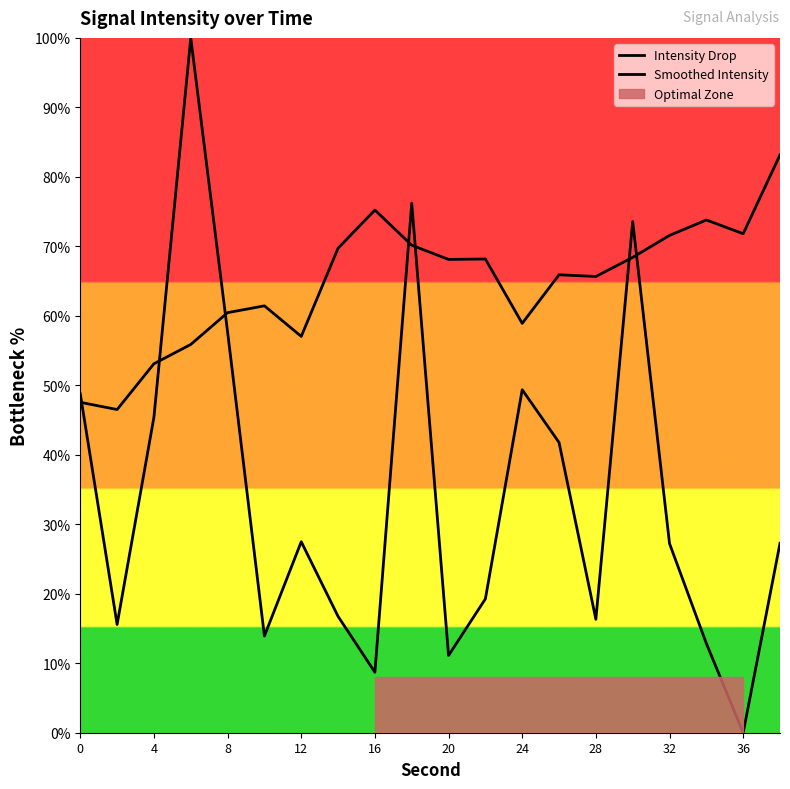

Reading left to right, extract all data points from this chart.

48.8	15.6	45.4	100.0	57.7	13.9	27.5	16.7	8.7	76.2	11.1	19.3	49.4	41.8	16.3	73.6	27.2	12.8	0.0	27.3